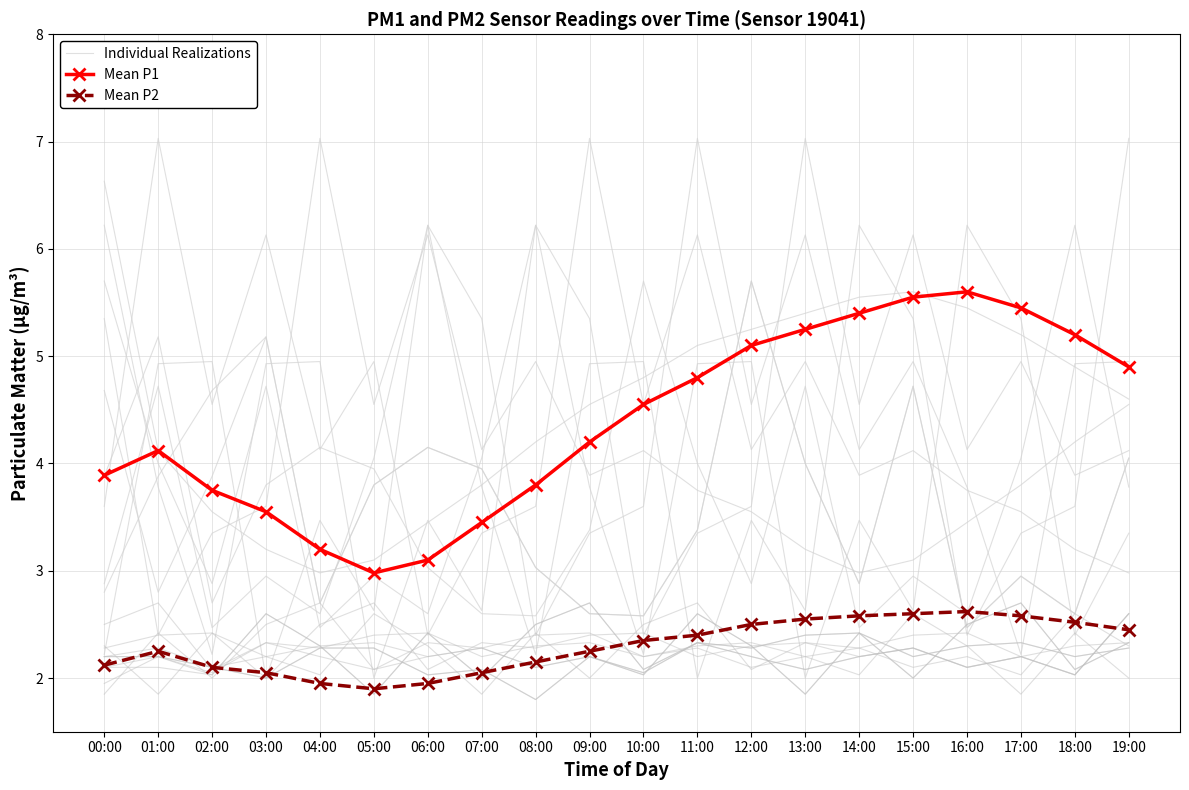

What is the sum of the Individual Realizations values at 06:00 and 01:00?

7.6